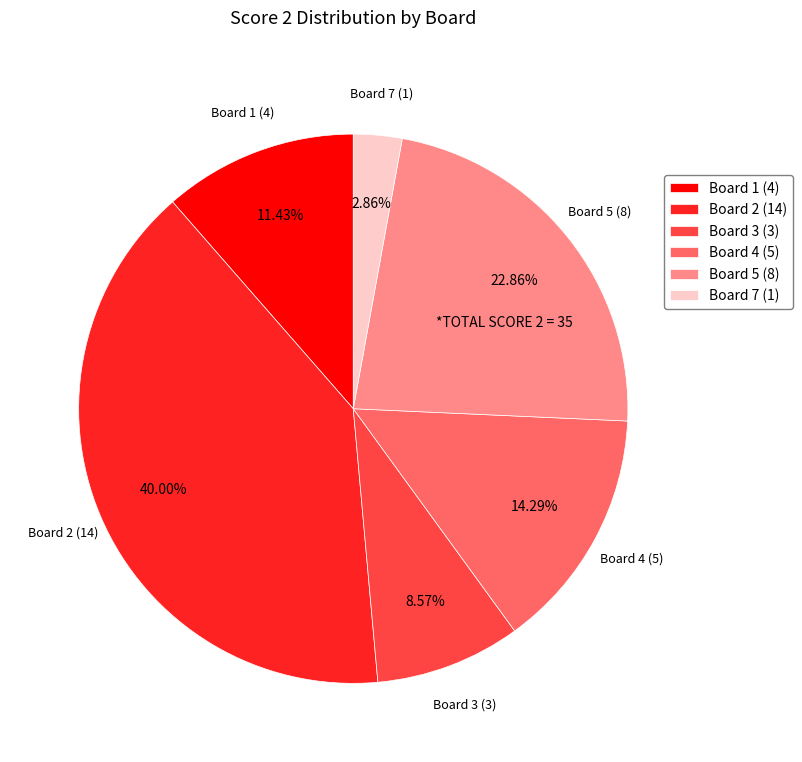

Combined, do Board 3 (3) and Board 5 (8) account for over 50%?

No